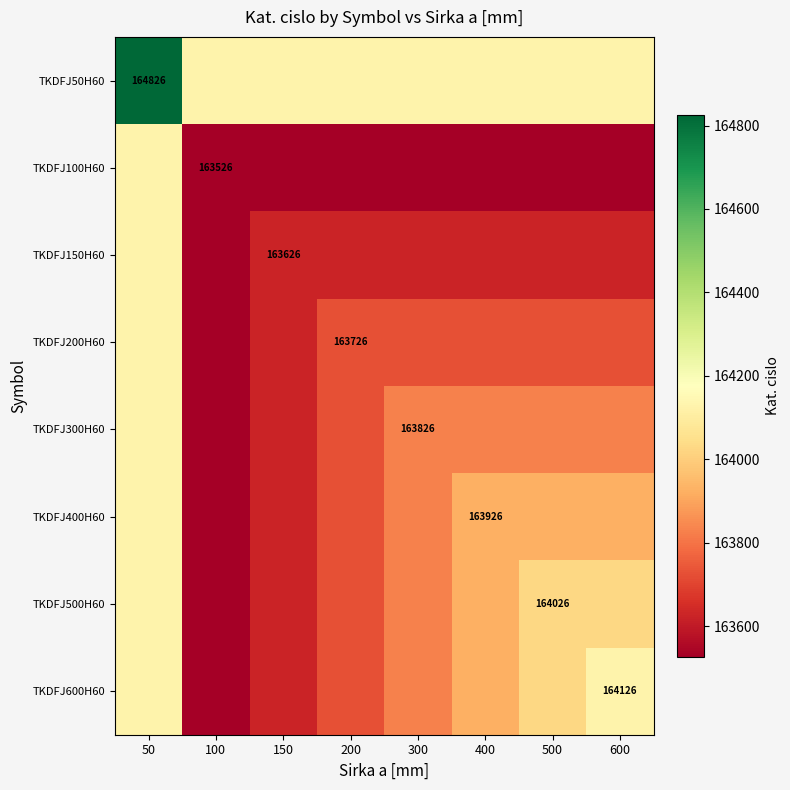

Is it true that TKDFJ300H60 equals 58943 at 300?

False